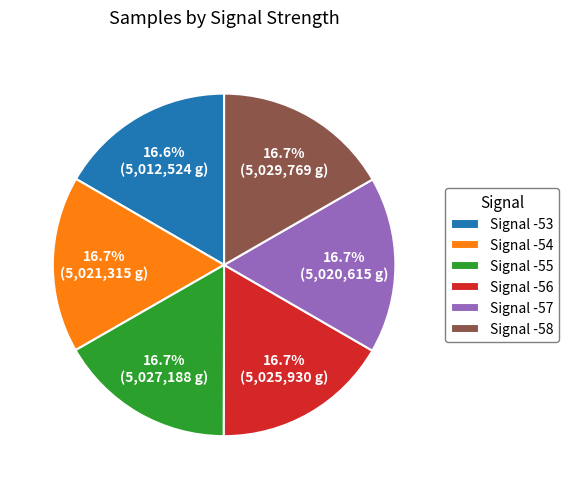

Is the sum of Signal -57 and Signal -58 greater than half?

No